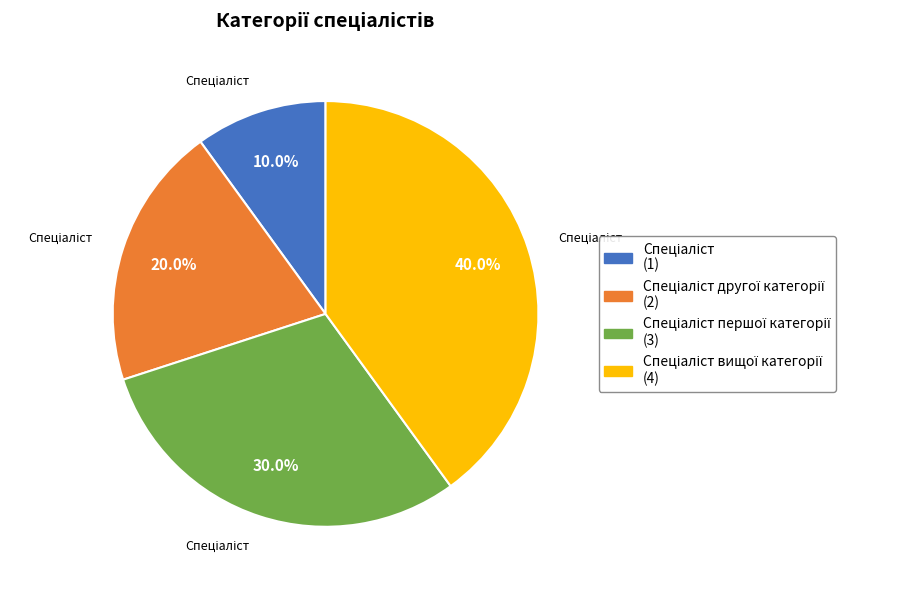

Is there any slice that represents more than half of the pie?

No